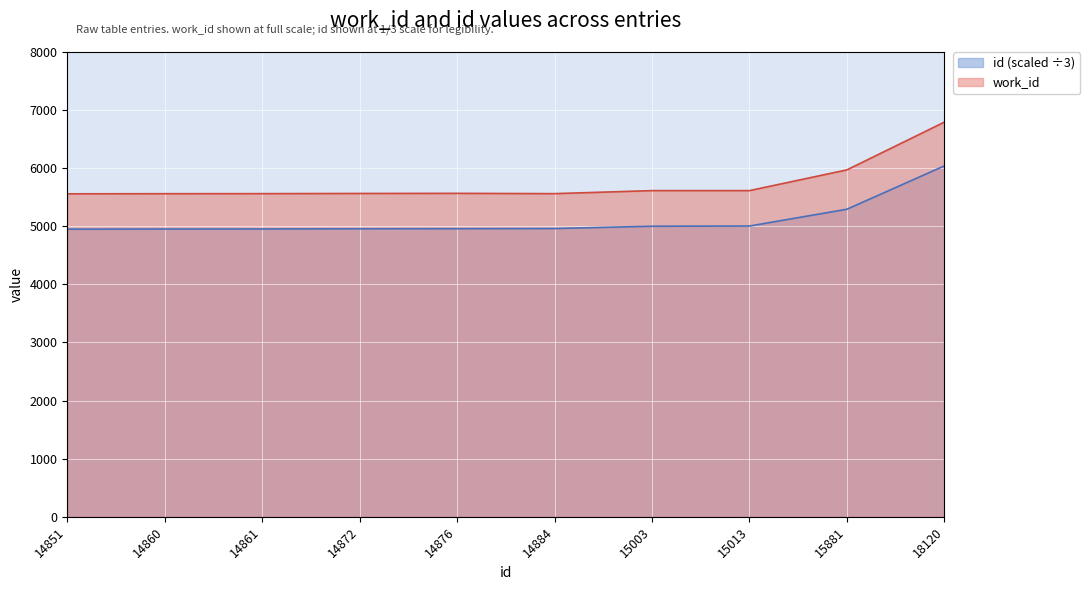

How many data points does each series have?

10